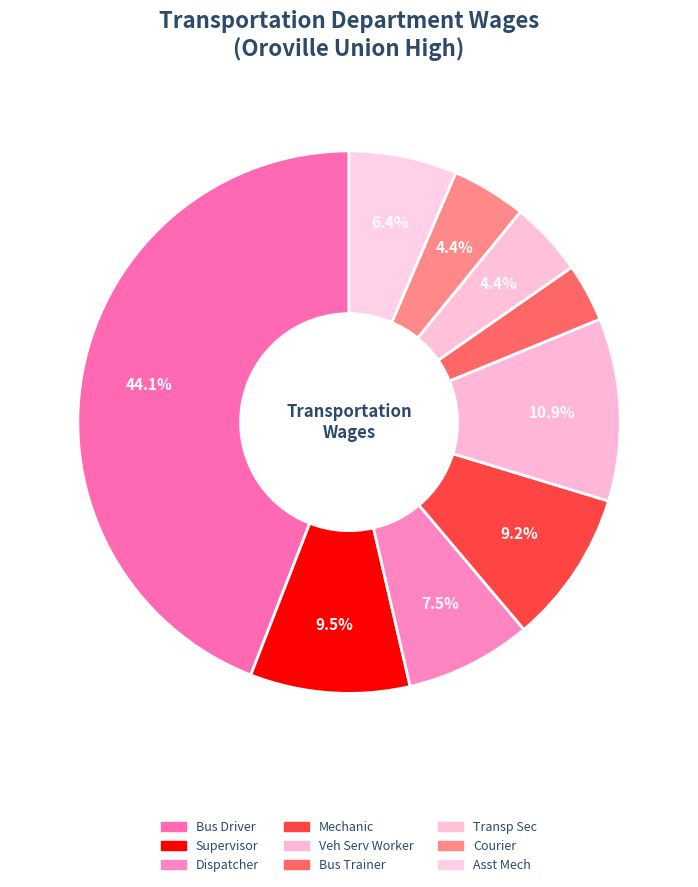

Does any single category account for the majority?

No